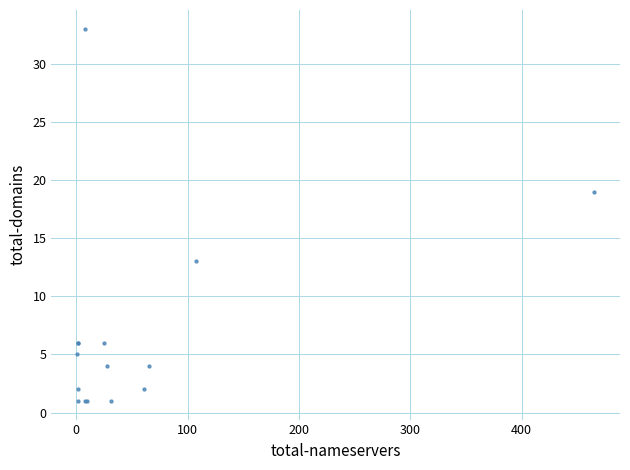

What Y value in the scatter plot is closest to 17?

19